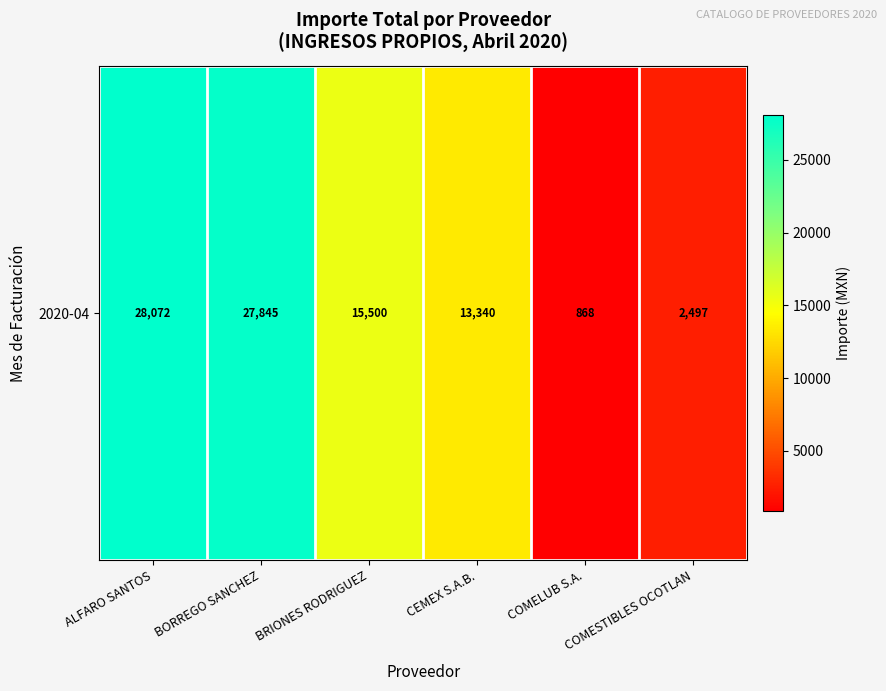

The value at BRIONES RODRIGUEZ is 15500.0. True or false?

True